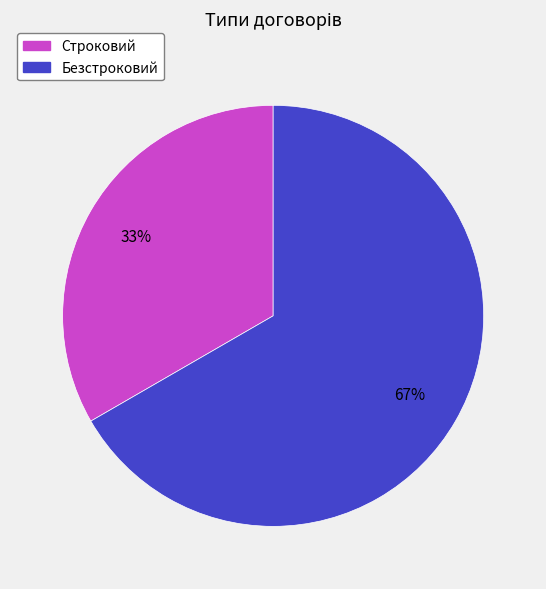

To the nearest percent, what is the average slice percentage?

50%